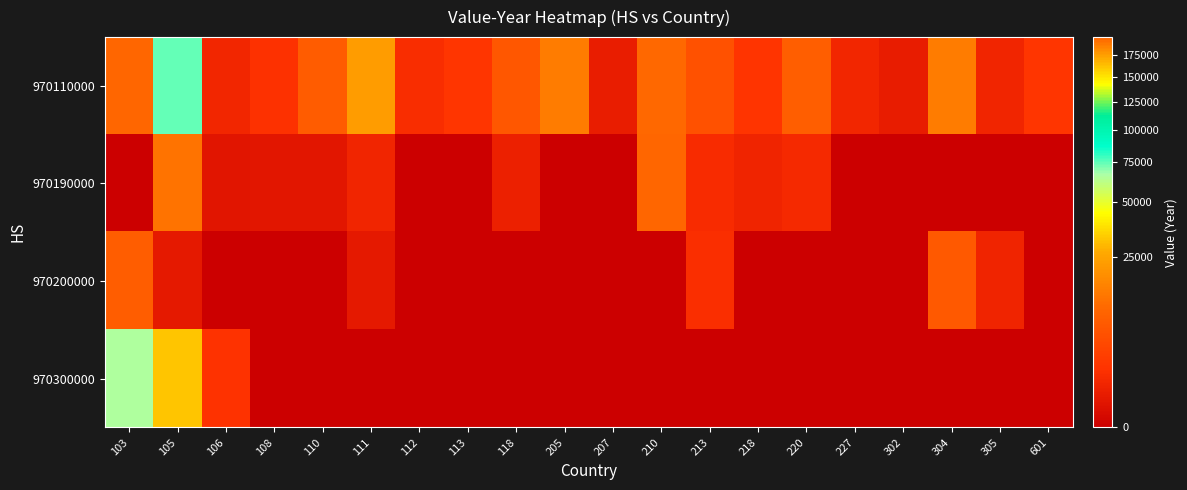

What is the total value across all series at 105?

118983